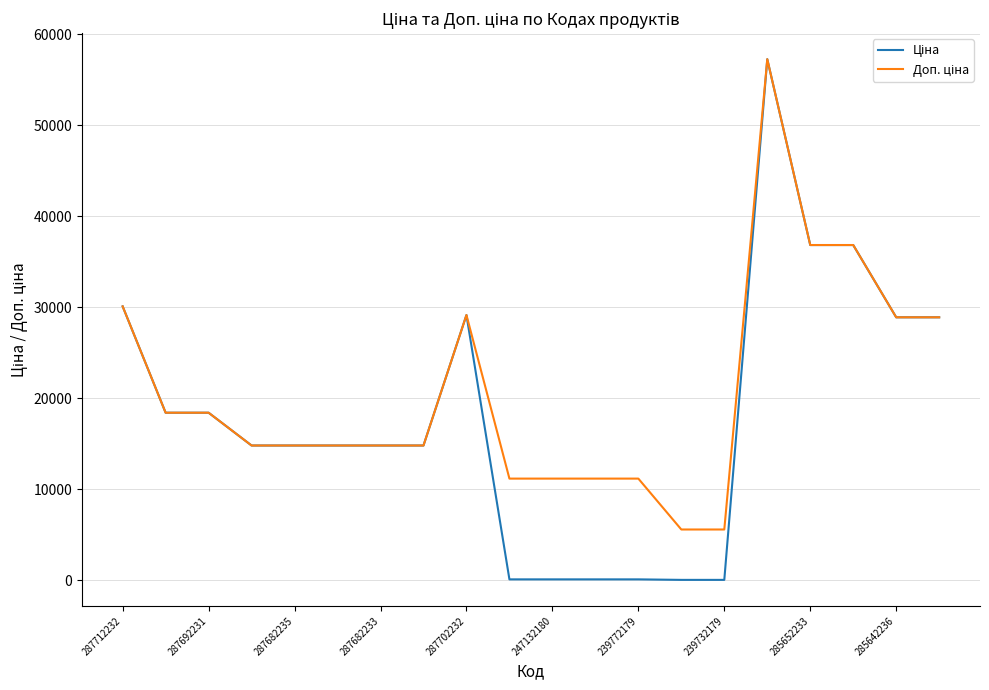

What is the greatest value displayed?

57258.0